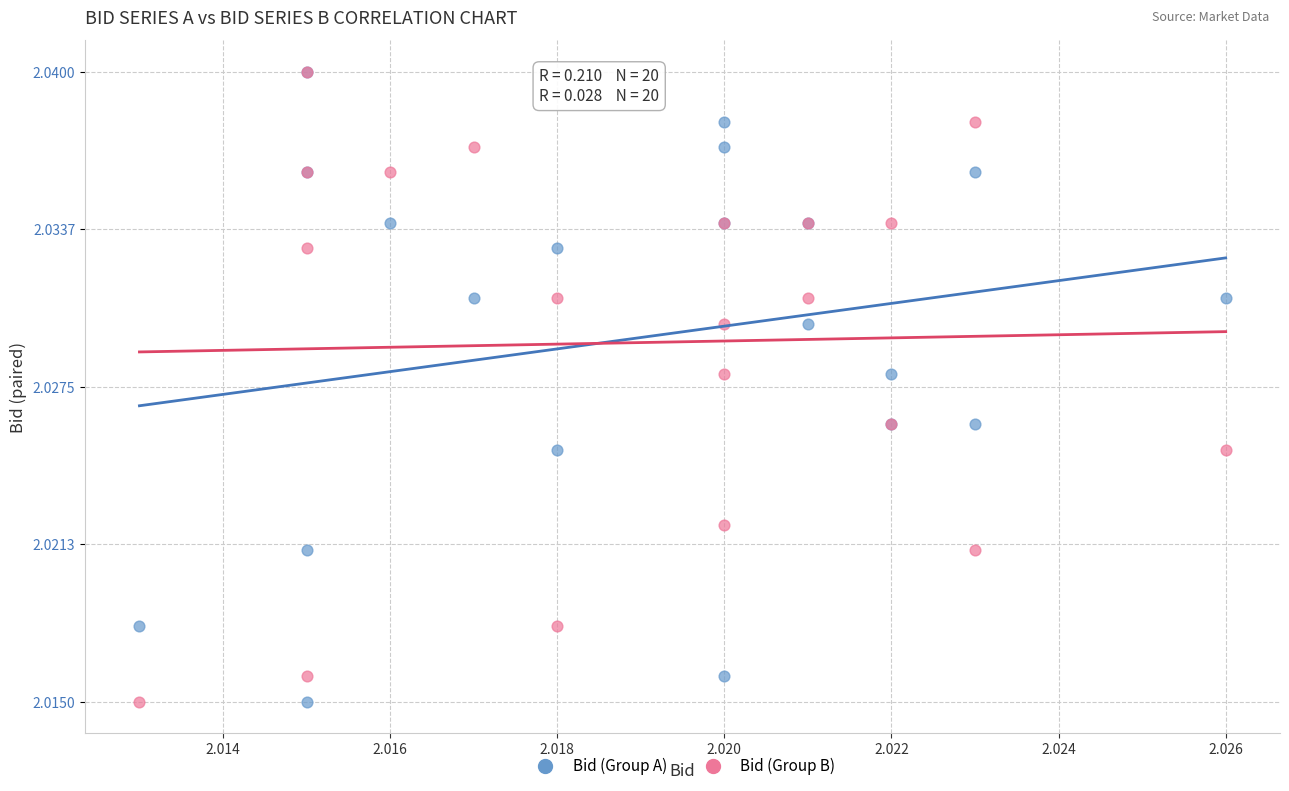

What are all the series names shown in the legend?

Bid (Group A), Bid (Group B)